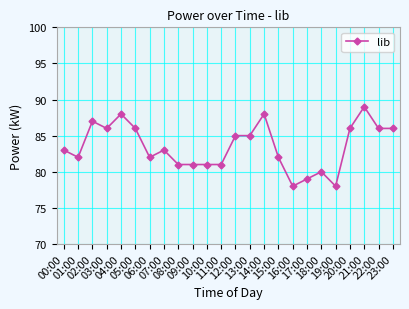

What is the value of the 10th point from the left?

81